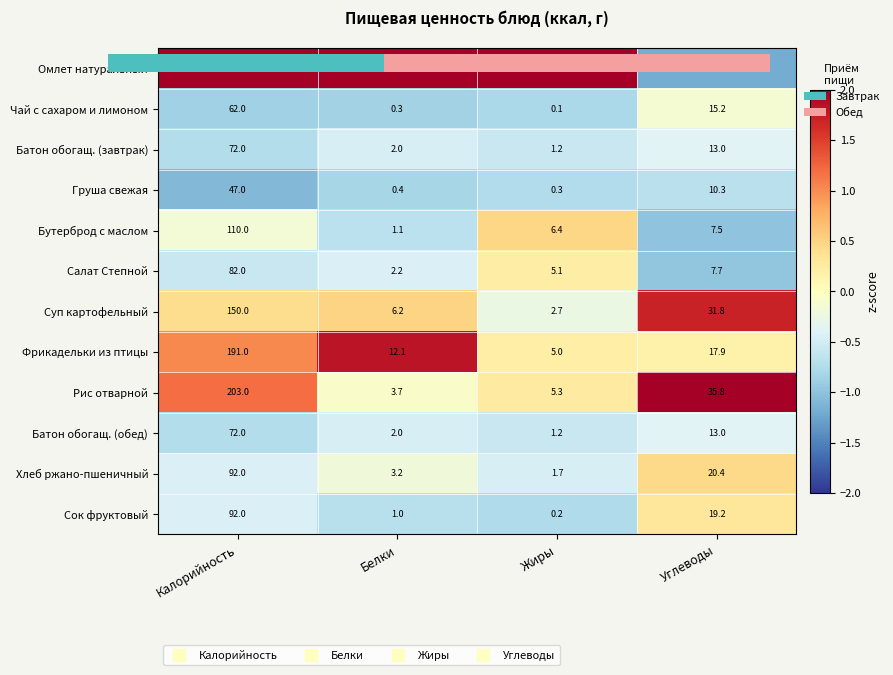

The value of Омлет натуральный at Углеводы is 9.4. True or false?

False